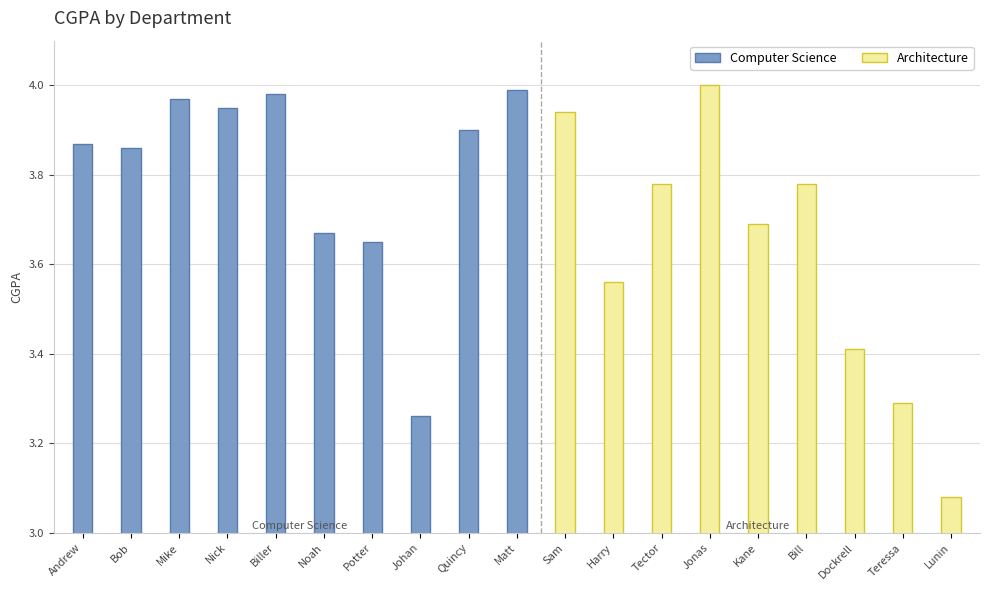

Where does the Computer Science series first go above 3?

Andrew